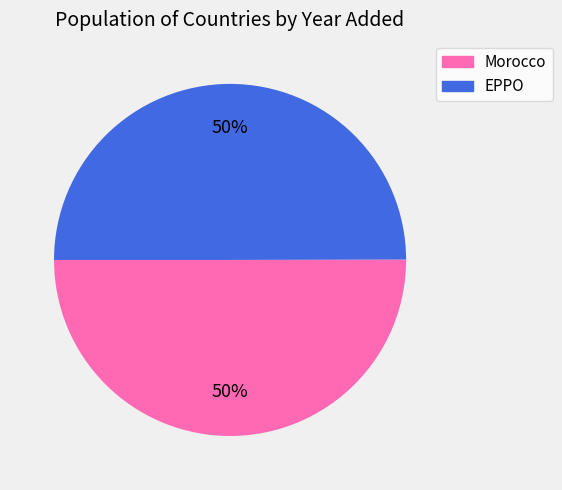

To the nearest percent, what percentage of the pie is Morocco?

50%